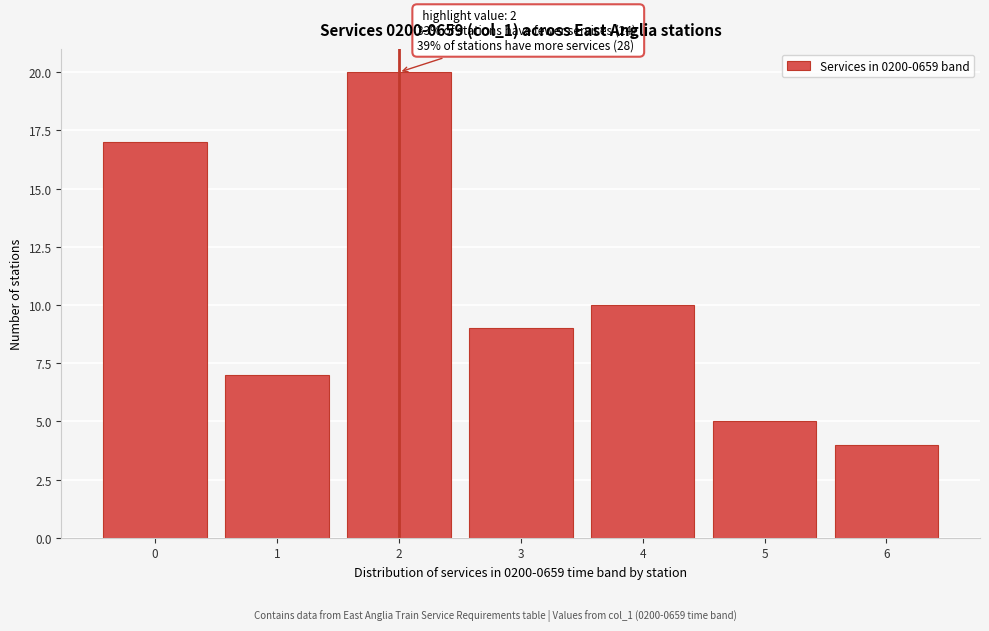

Reading left to right, extract all data points from this chart.

0=17	1=7	2=20	3=9	4=10	5=5	6=4